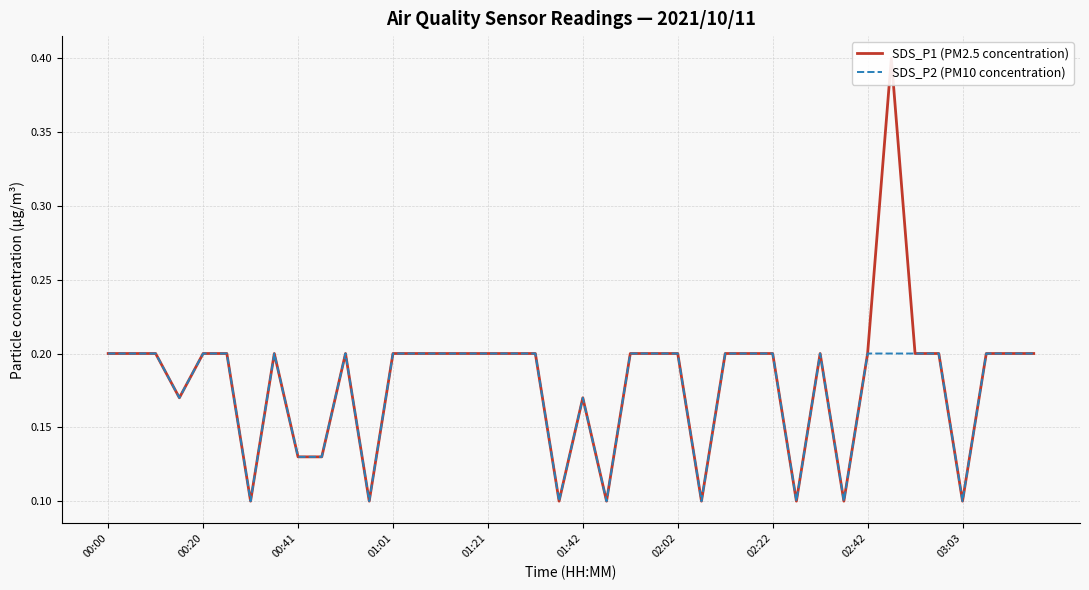

True or false: SDS_P1 (PM2.5 concentration) and SDS_P2 (PM10 concentration) cross at least once.

False